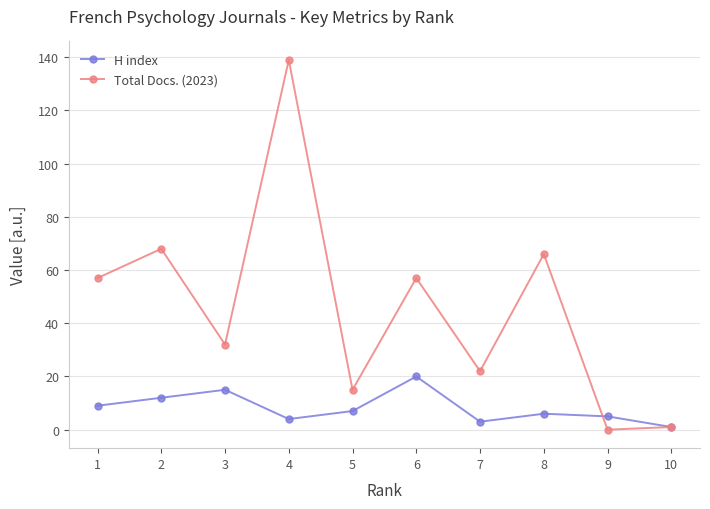

At which category does H index reach its first local peak?

3